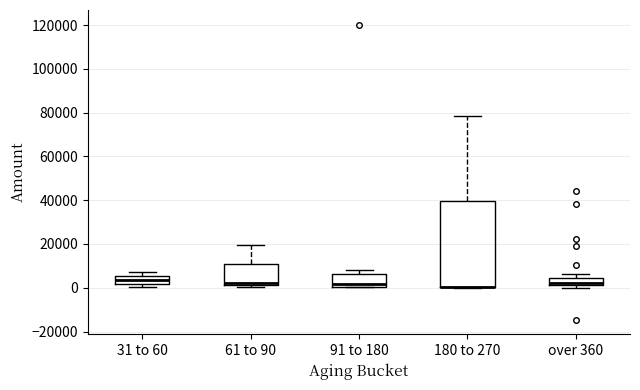

Where does the upper whisker of the box for over 360 end on the y-axis? The values are not printed on the chart, so give them approximately, as read against the axis.

6000